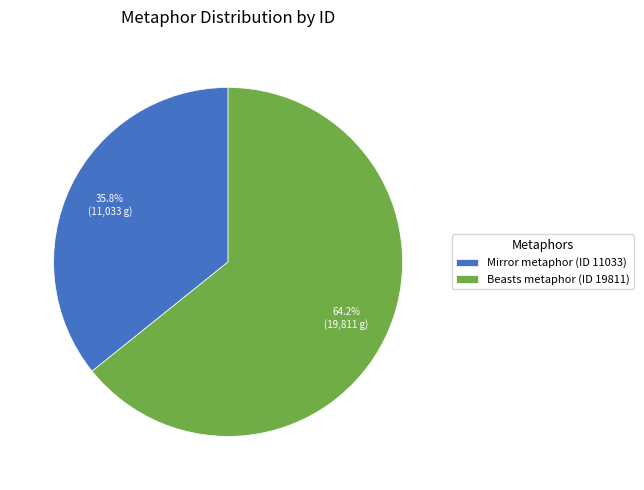

Do Mirror metaphor (ID 11033) and Beasts metaphor (ID 19811) together represent more than half of the pie?

Yes